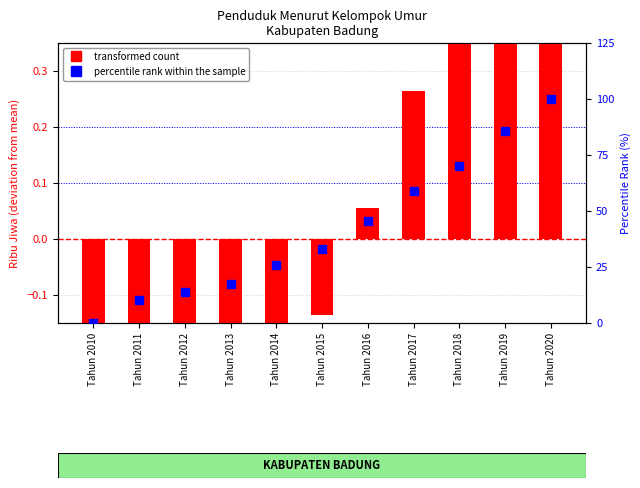

Which series contains the lowest Y value?

transformed count